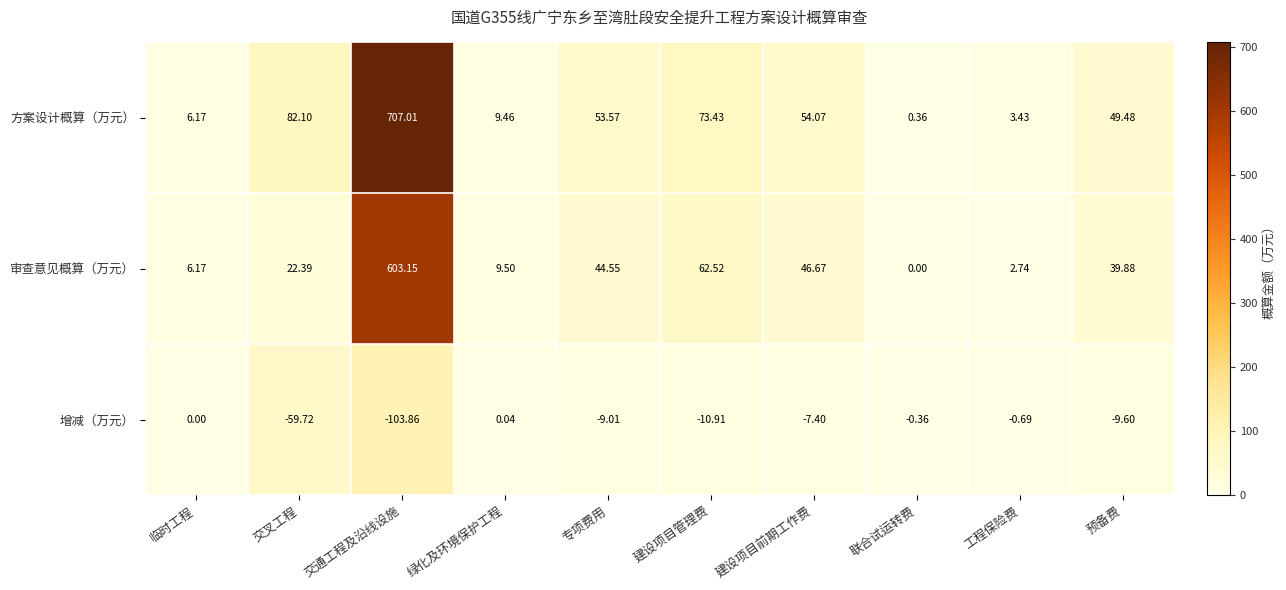

Which series changed the most between 专项费用 and 预备费?

审查意见概算（万元）